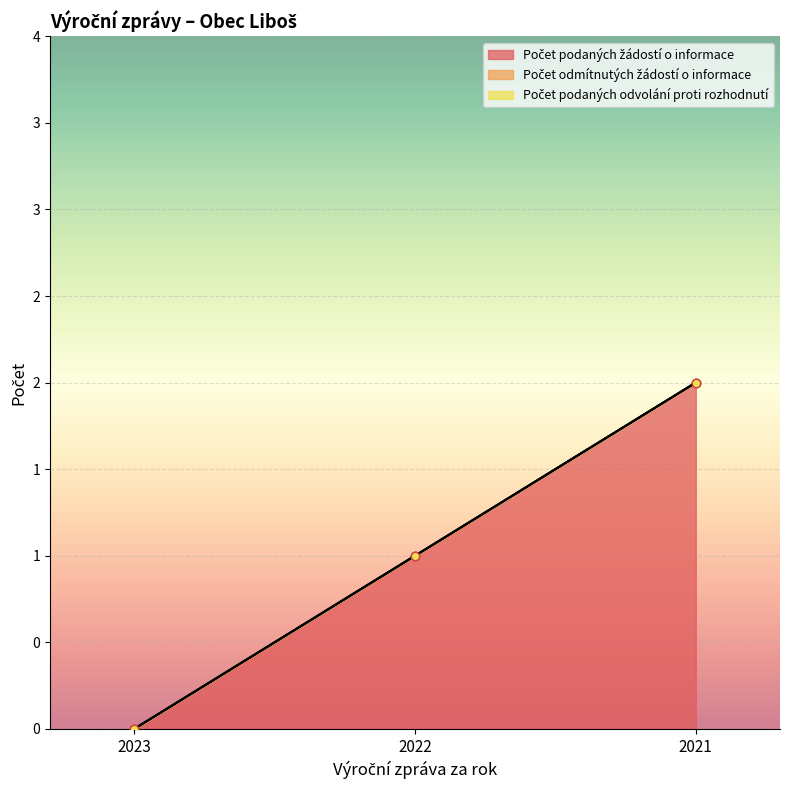

At which label is Počet odmítnutých žádostí o informace closest to 0?

2023